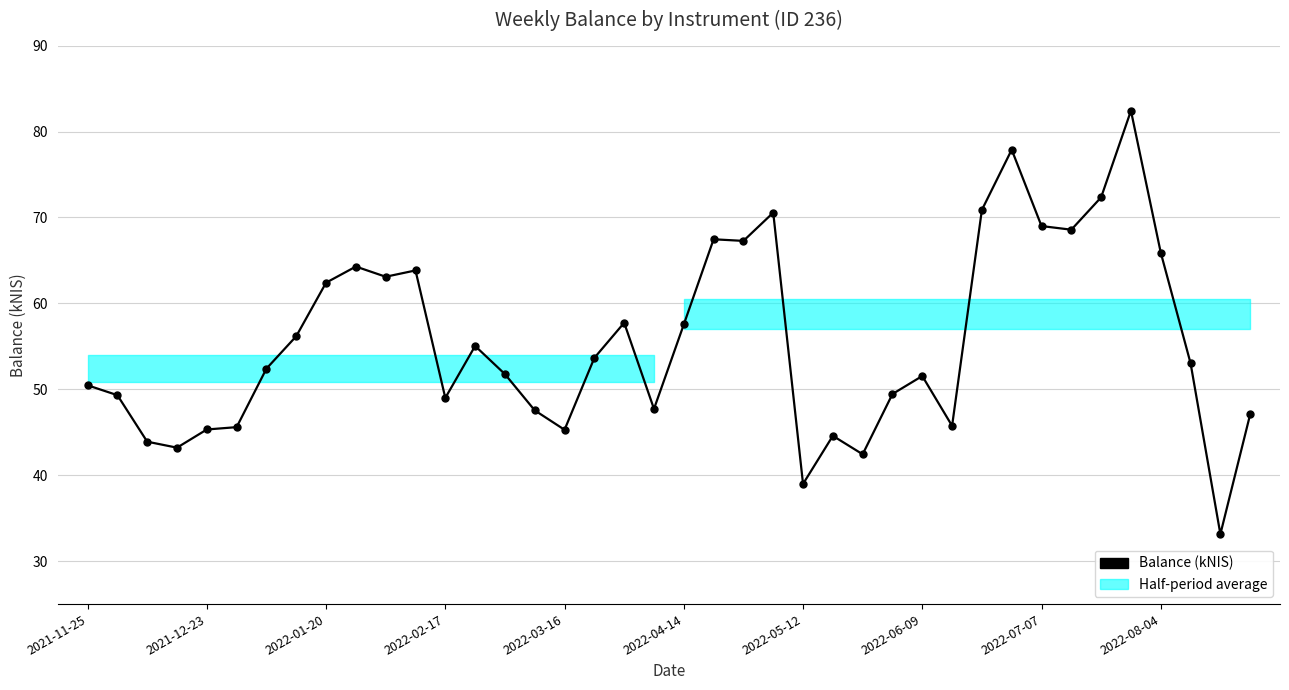

The value at 2022-04-14 is 74756.2. True or false?

False